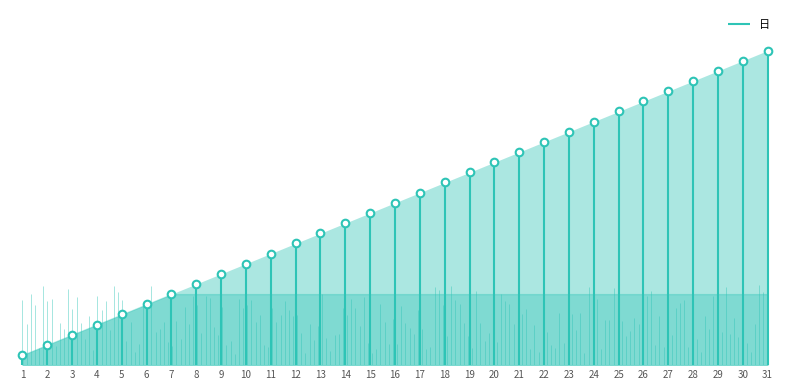

What is the ratio of the value at 23 to the value at 8?

2.9